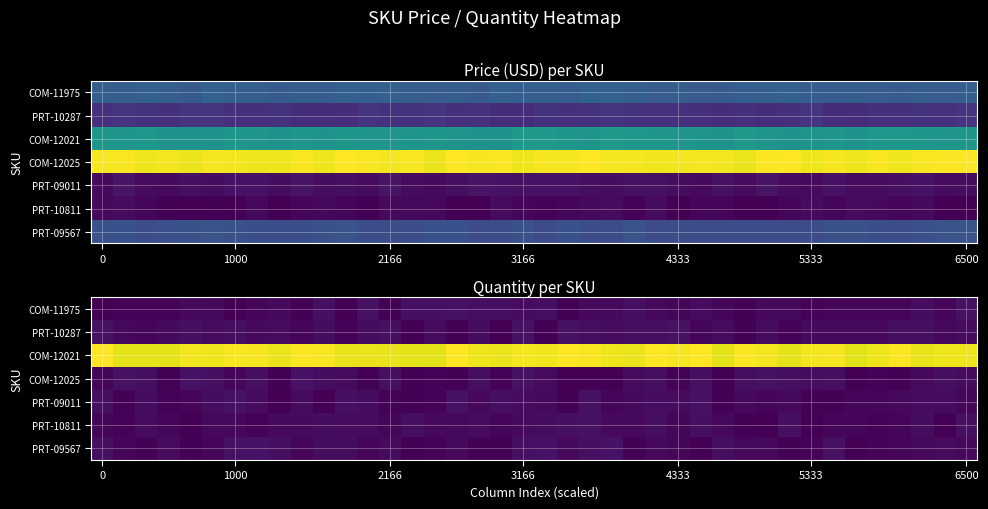

Which series has the widest spread of values?

COM-12025